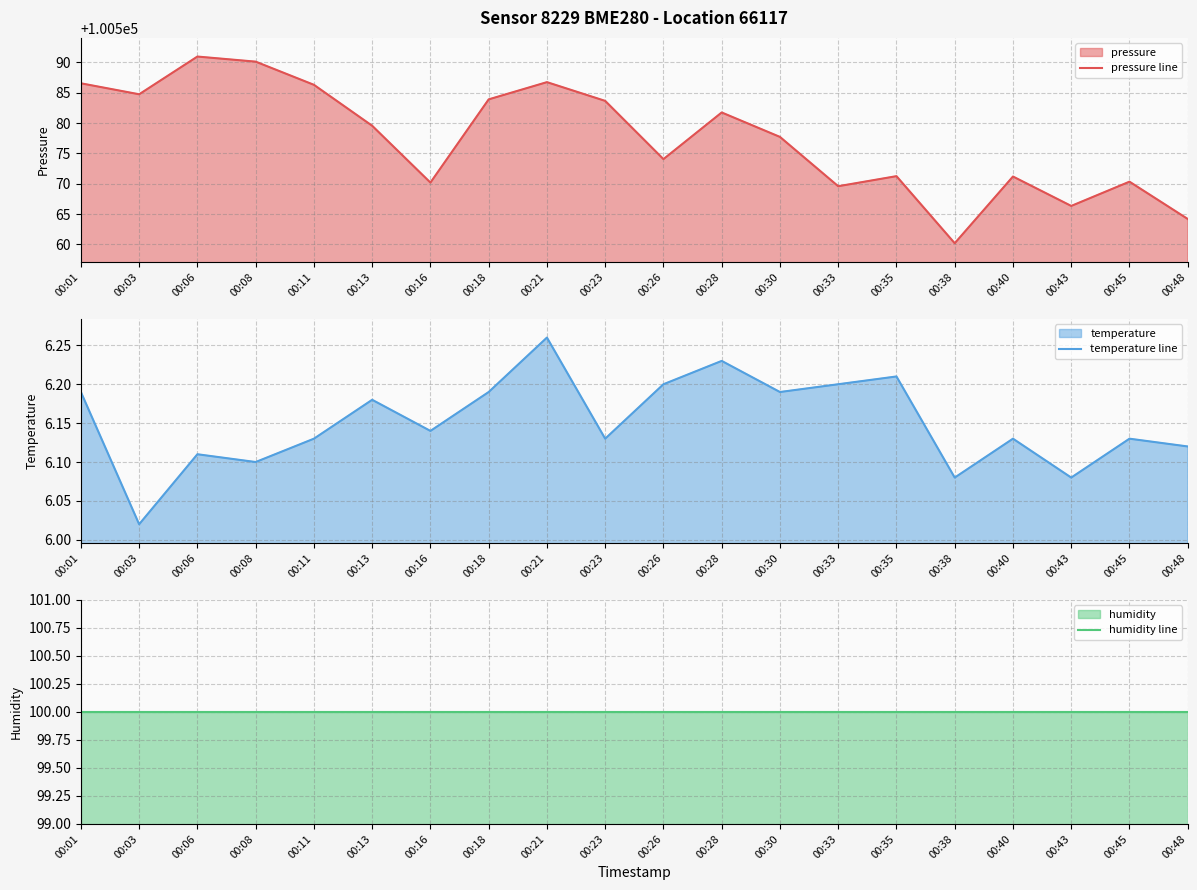

True or false: pressure line has more than 0 interior local peaks.

True